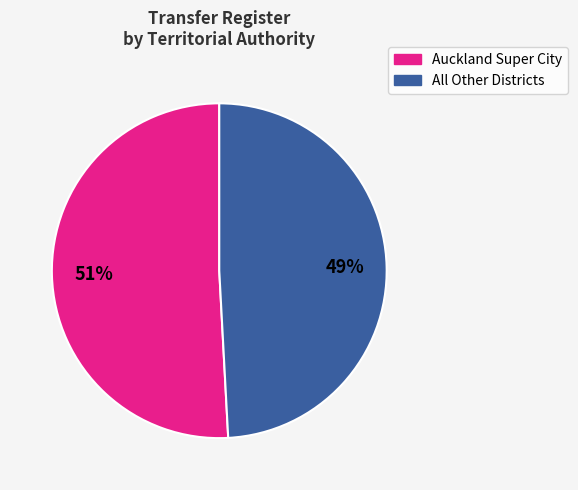

What is the largest slice in the pie chart?

Auckland Super City